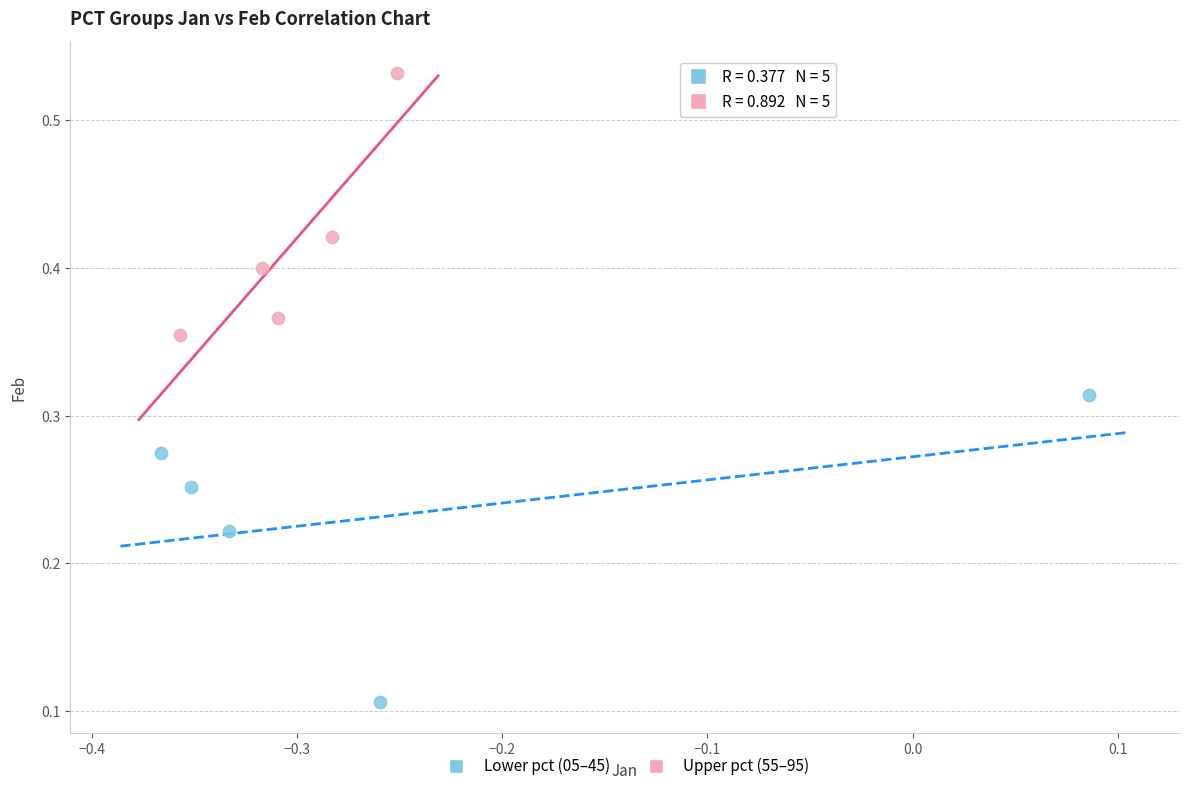

What are all the series names shown in the legend?

Lower pct (05–45), Upper pct (55–95)